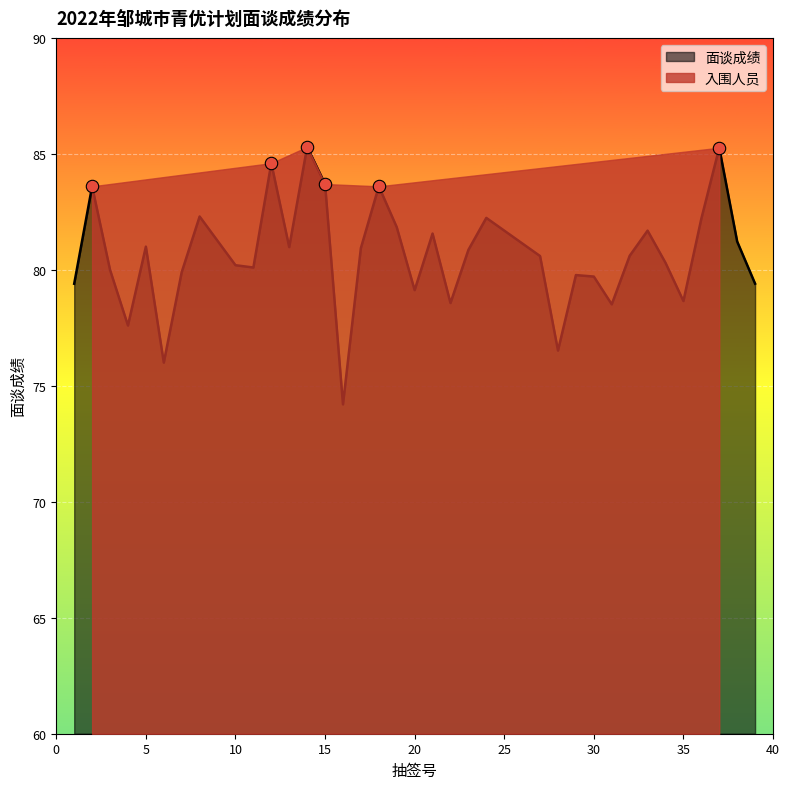

True or false: 面谈成绩 has a value of 79.7 at 30.

True